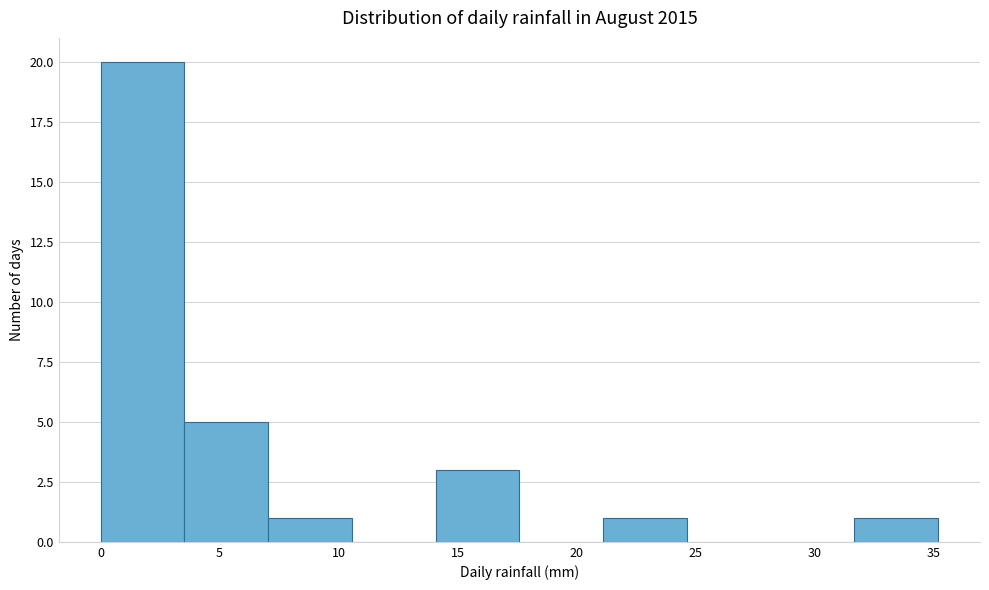

Reading left to right, list every bar in this chart as the range it spans on the x-axis followed by its height. Neither the bar edges nor the heights are printed on the chart, so give them approximately, as read against the axes.

0.0 to 3.5: 20
3.5 to 7.0: 5
7.0 to 10.5: 1
10.5 to 14.0: 0
14.0 to 17.5: 3
17.5 to 21.0: 0
21.0 to 24.5: 1
24.5 to 28.0: 0
28.0 to 31.5: 0
31.5 to 35.0: 1